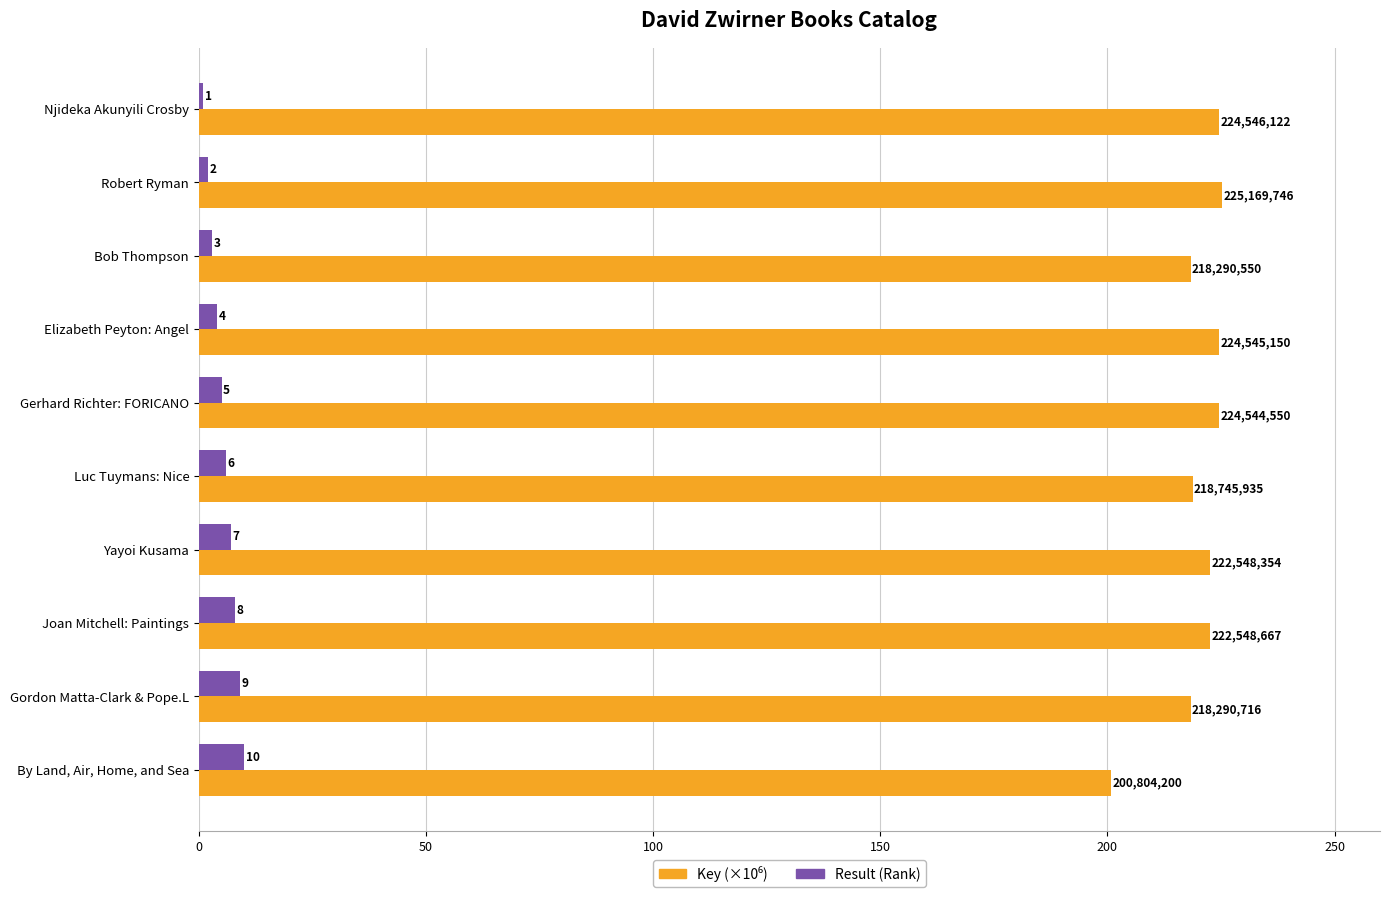

Which series changed the most between Bob Thompson and Luc Tuymans: Nice?

Result (Rank)